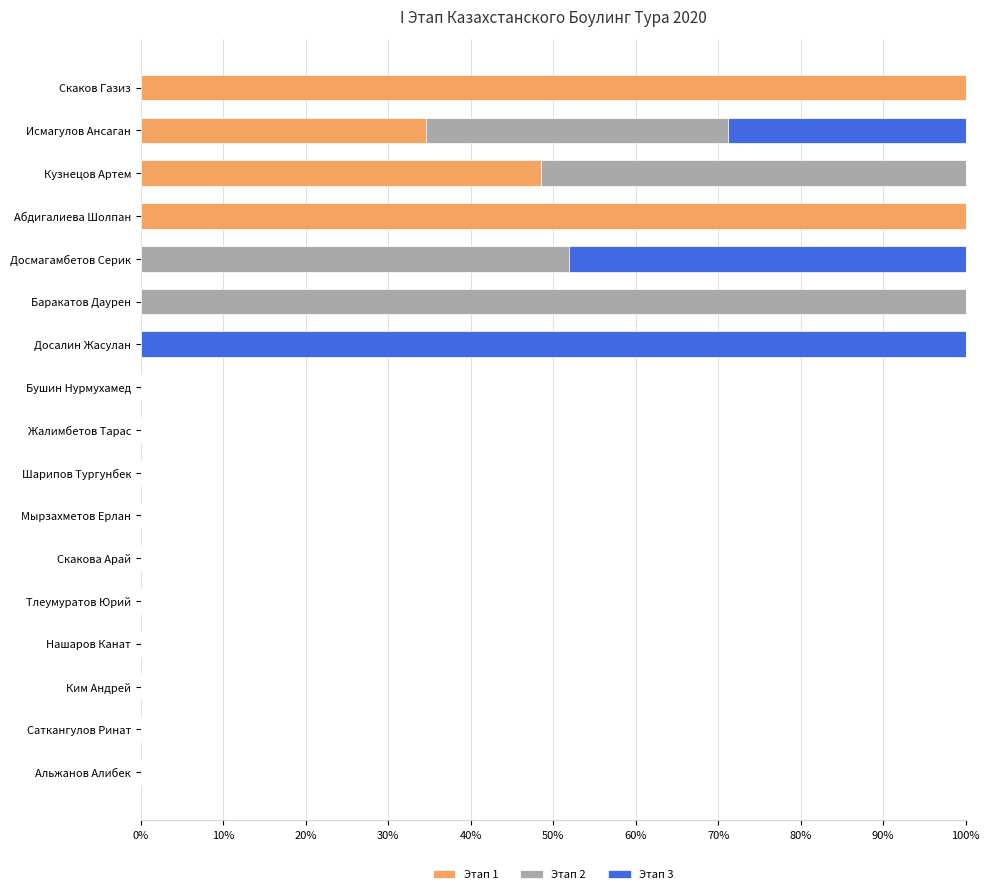

Where is Этап 1 nearest to the value 50?

Кузнецов Артем